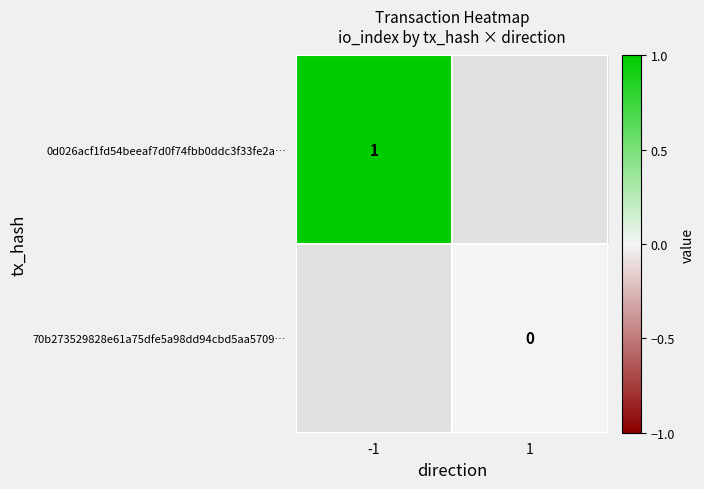

Is it true that 0d026acf1fd54beeaf7d0f74fbb0ddc3f33fe2a… equals 0 at -1?

False